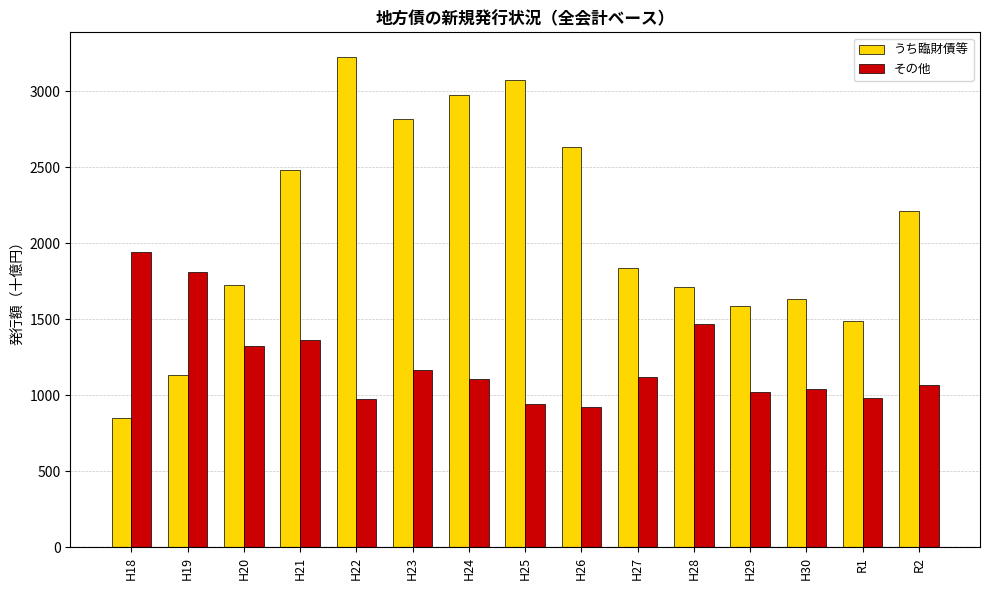

The value of その他 at H27 is 1119. True or false?

True